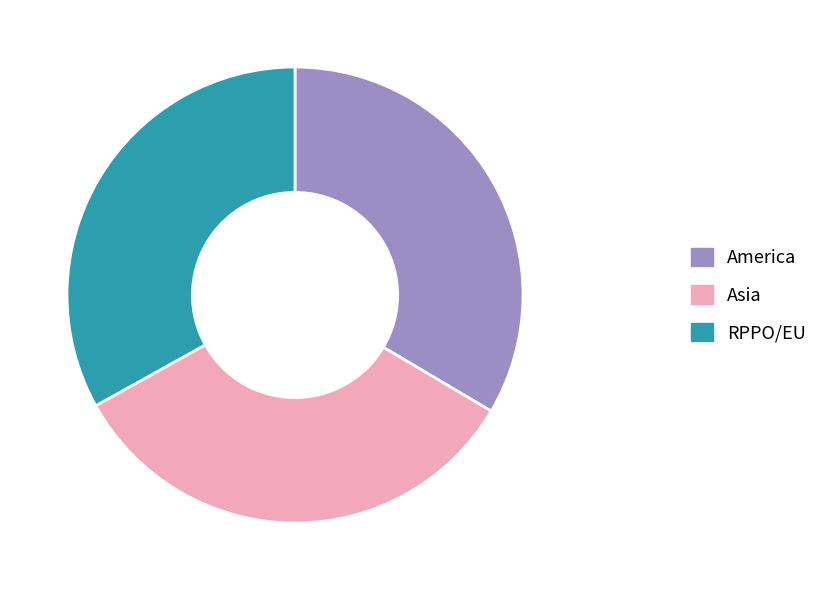

Is there any slice that represents more than half of the pie?

No